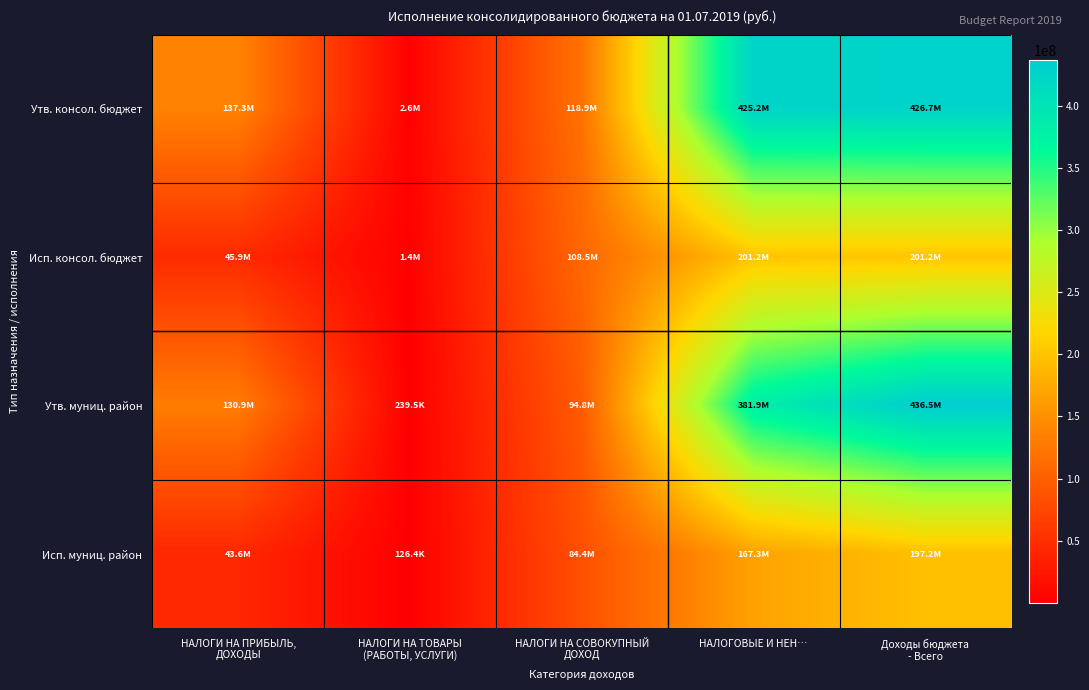

How many distinct data groups are displayed?

4